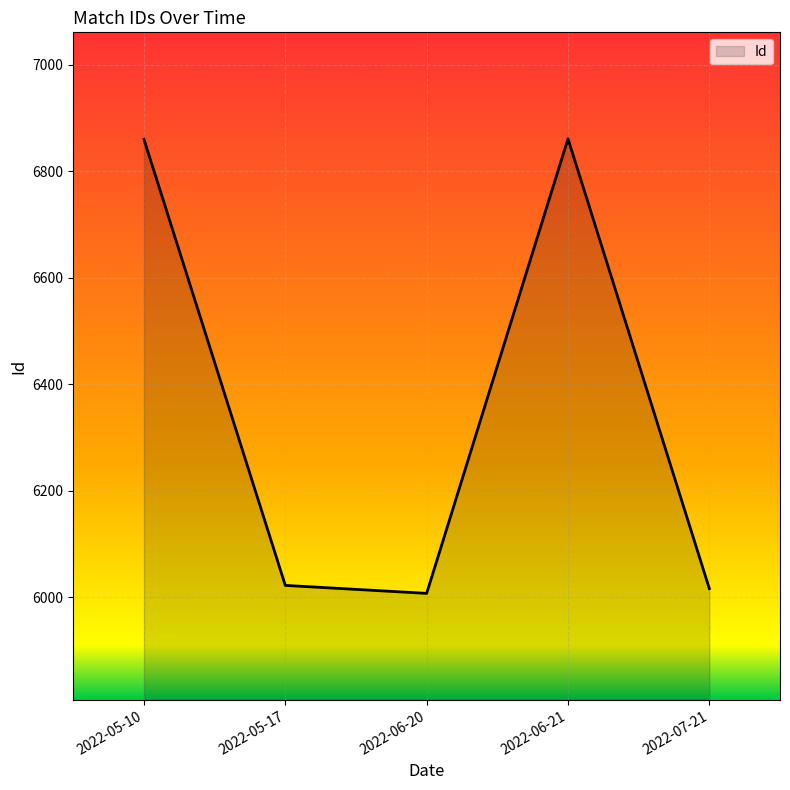

What is the average value?

6353